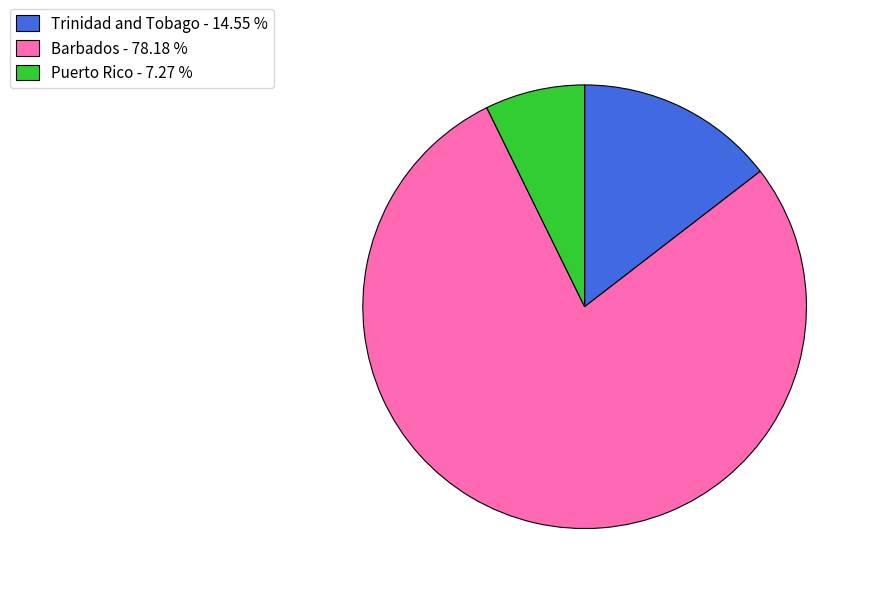

Between Barbados - 78.18 % and Trinidad and Tobago - 14.55 %, which is larger?

Barbados - 78.18 %